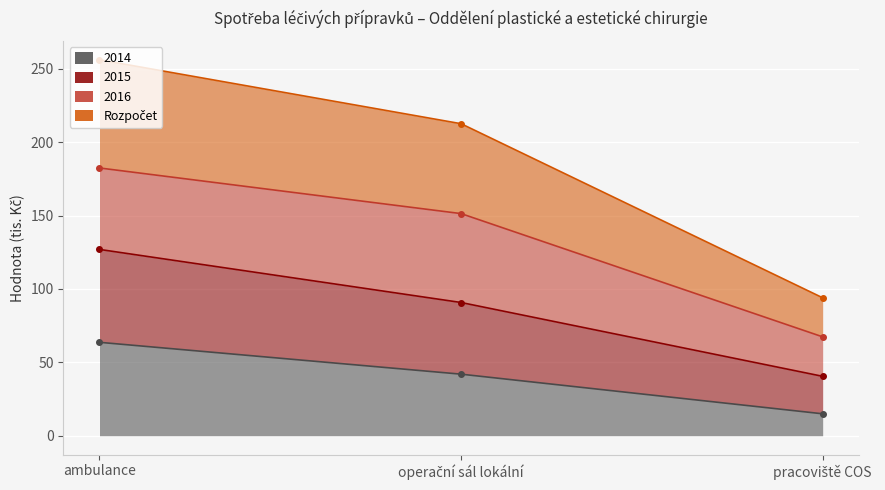

What is the highest value of the 2014 series?

63.6